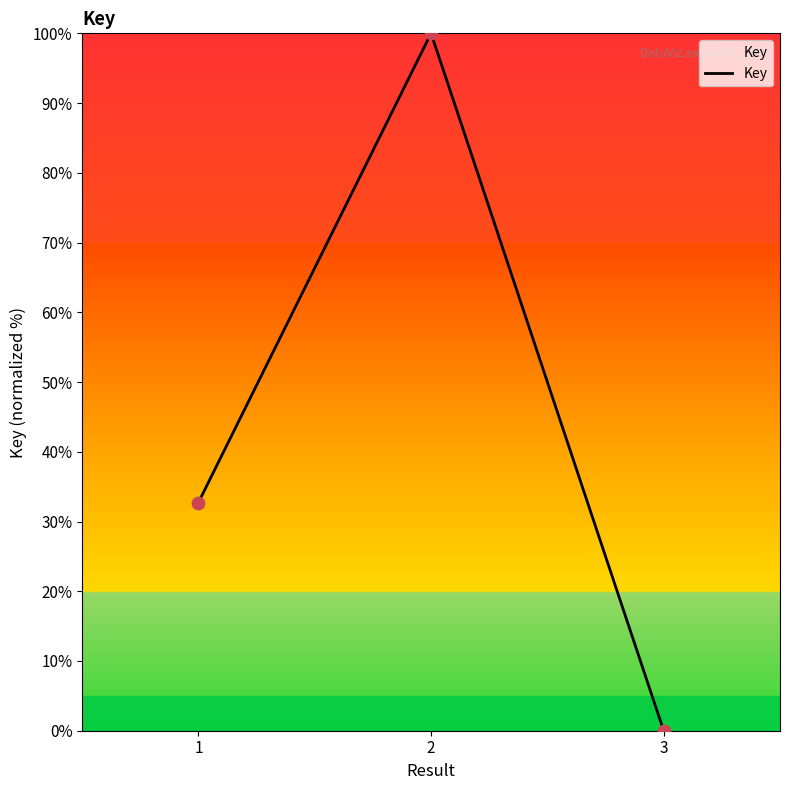

What is the change in value from 2 to 3?

-100.0